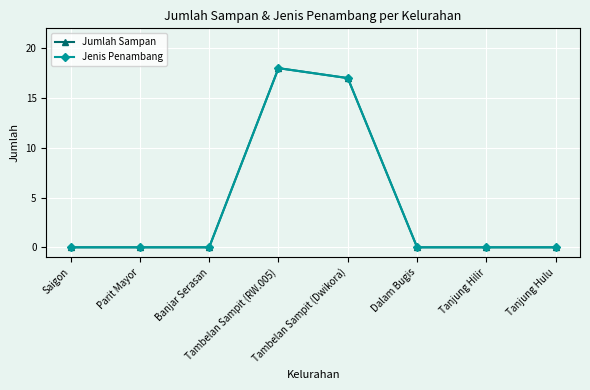

What is the label of the 6th point from the left?

Dalam Bugis